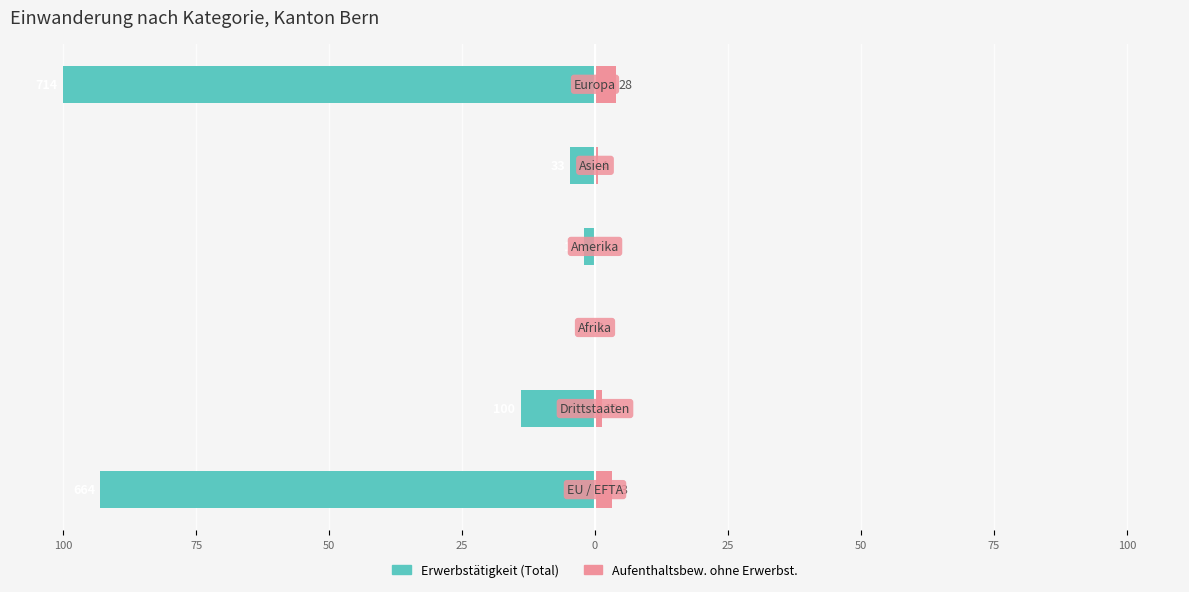

What are all the series names shown in the legend?

Erwerbstätigkeit (Total), Aufenthaltsbew. ohne Erwerbst.